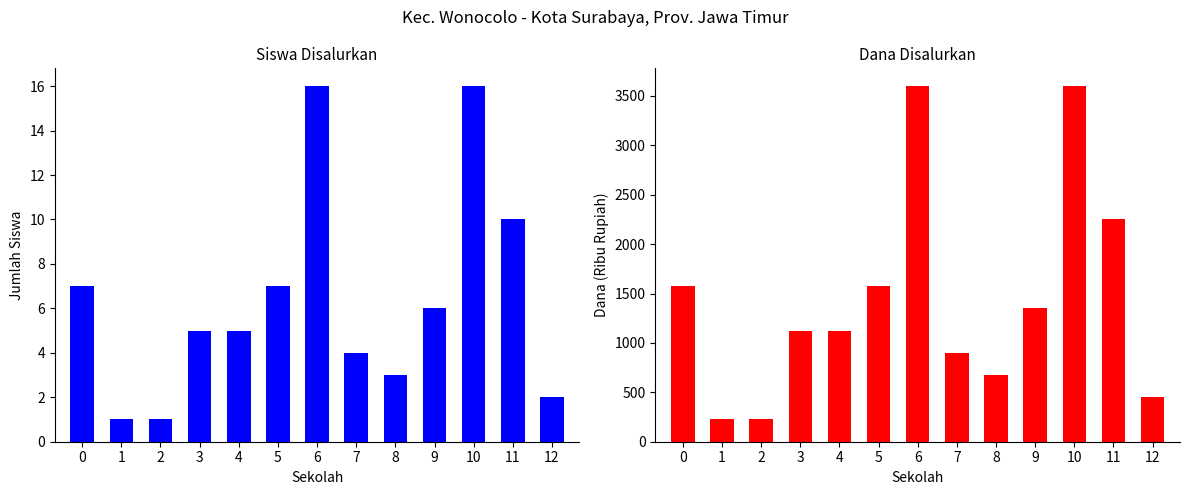

What is the value of the Dana Disalurkan bar at the 10th from the left?

1350